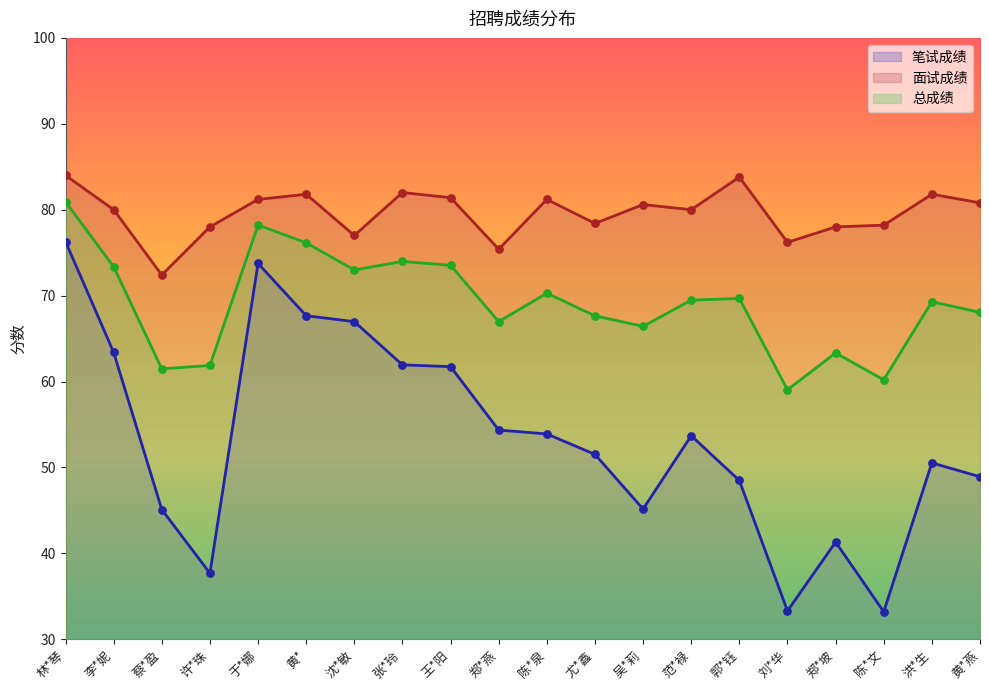

Is the value of 总成绩 at 范*禄 greater than the value of 笔试成绩 at 李*妮?

Yes